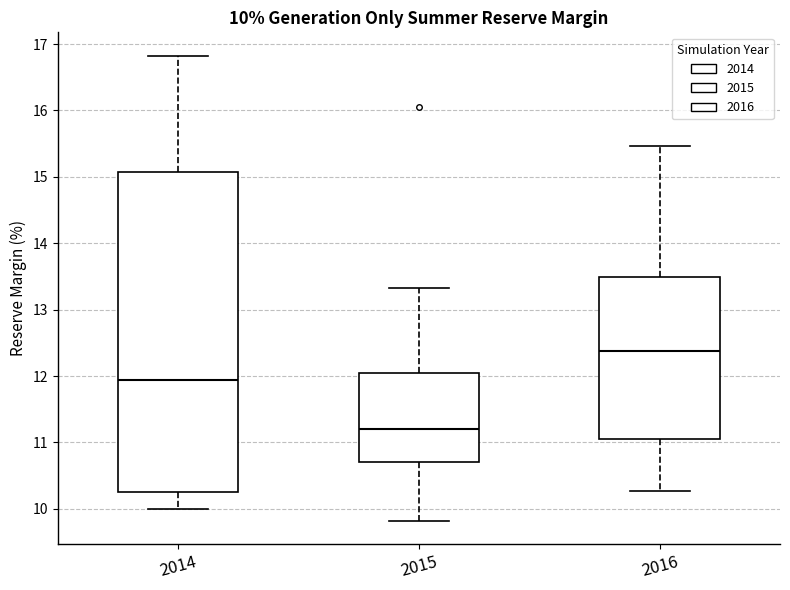

Comparing the boxes themselves (not the whiskers), which one is the tallest?

2014